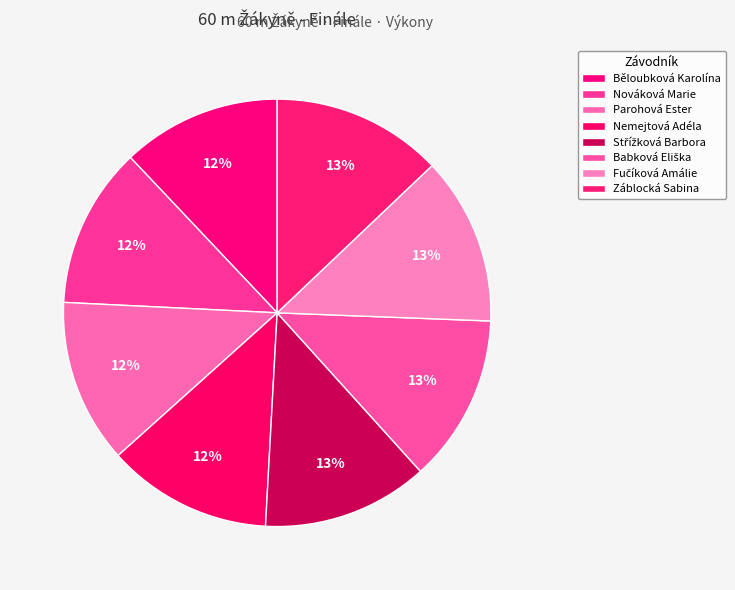

Is Nováková Marie the majority of the pie?

No